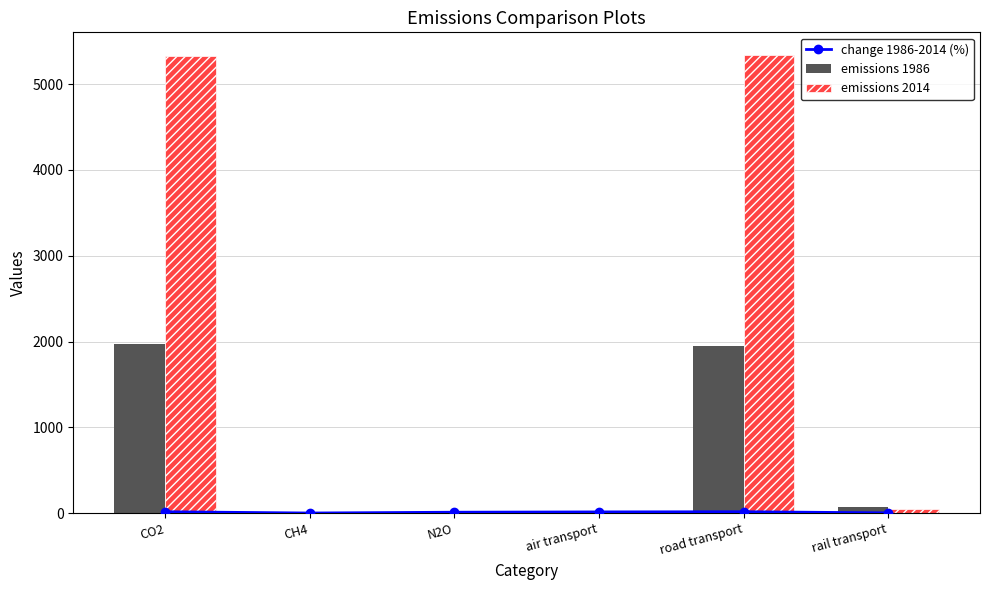

What is the sum of all emissions 1986 values?

4004.1